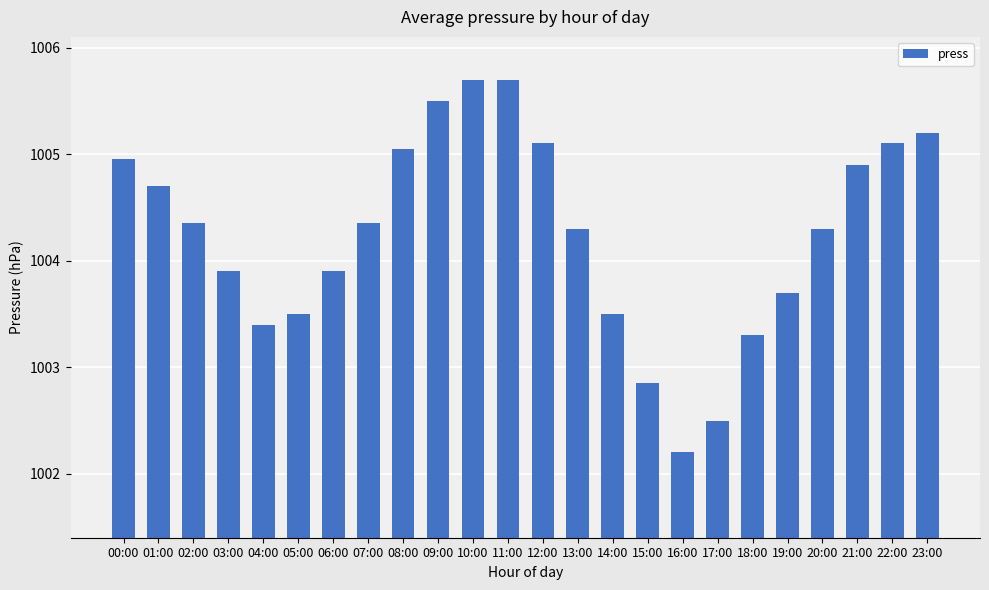

The value at 16:00 is 1002.2. True or false?

True